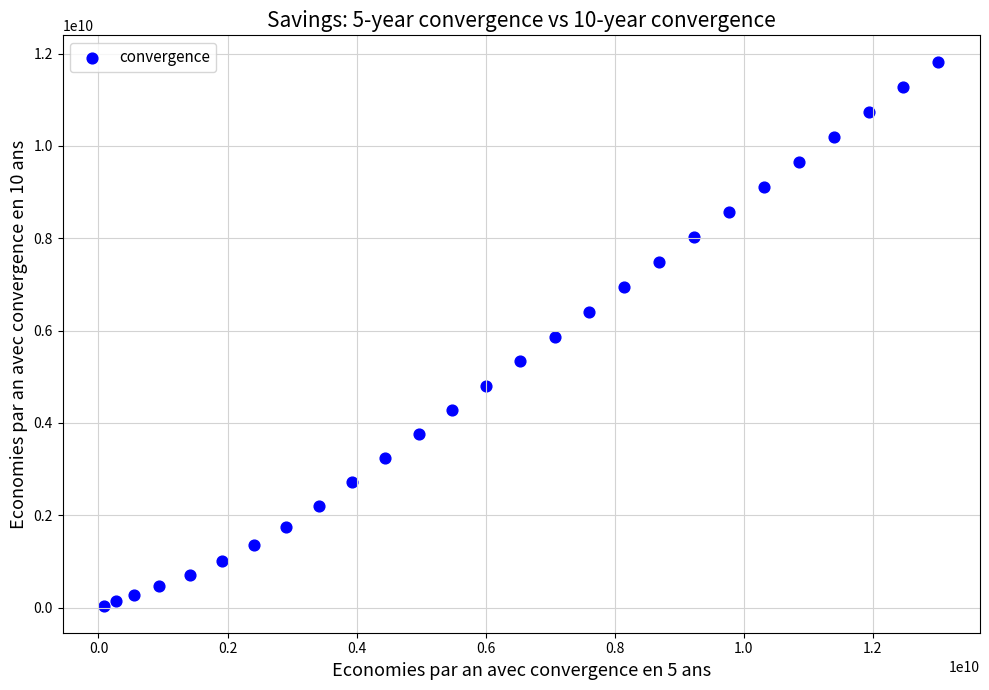

What is the range of Y values (max minus min)?

11763234616.2